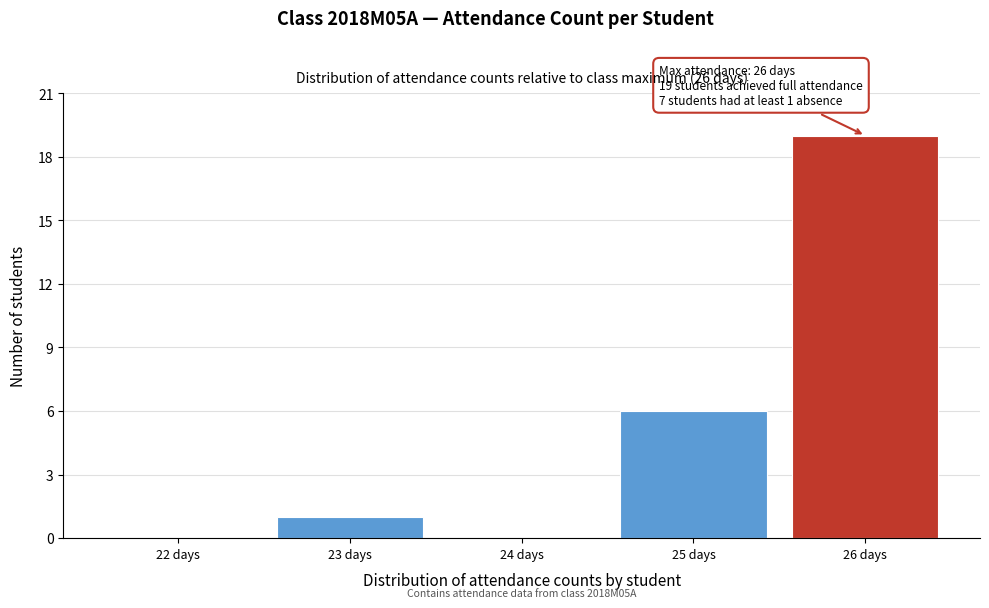

What is the sum of the values at 25 days and 22 days?

6